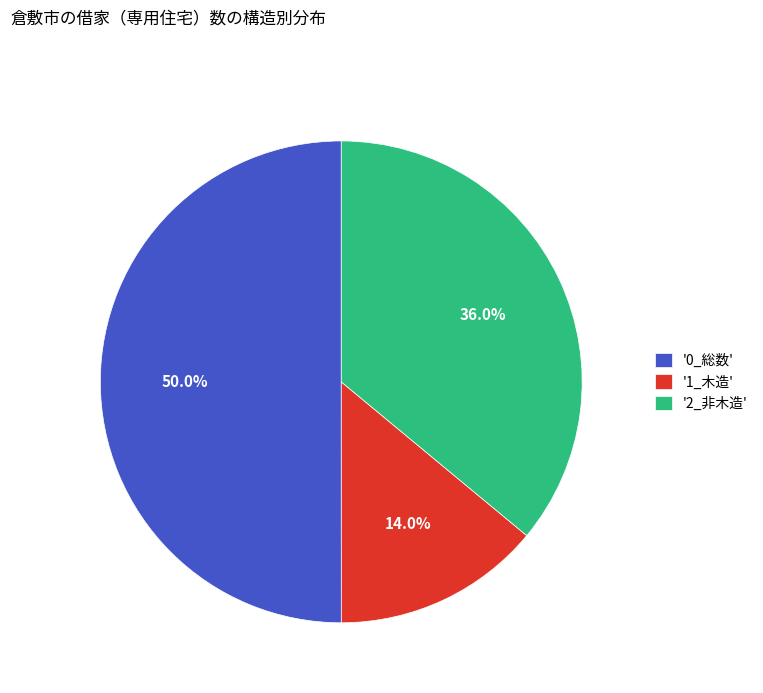

How many slices are in this pie chart?

3